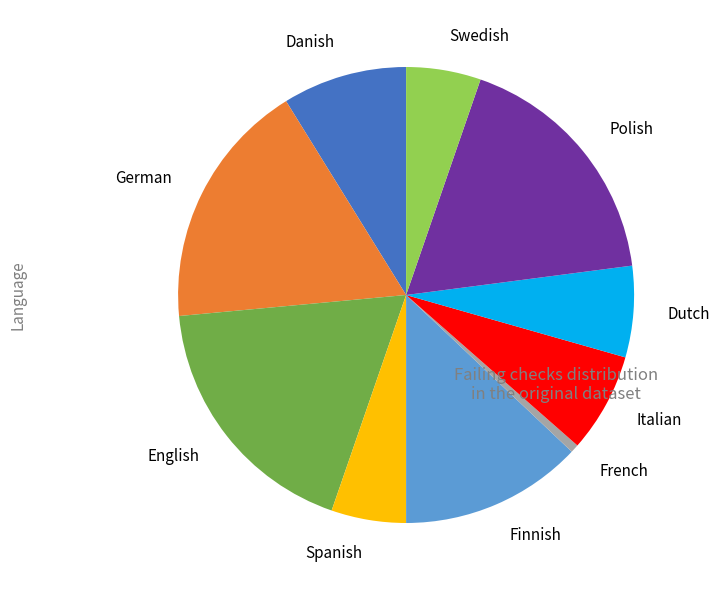

Is it true that Finnish is 5% of the pie?

False